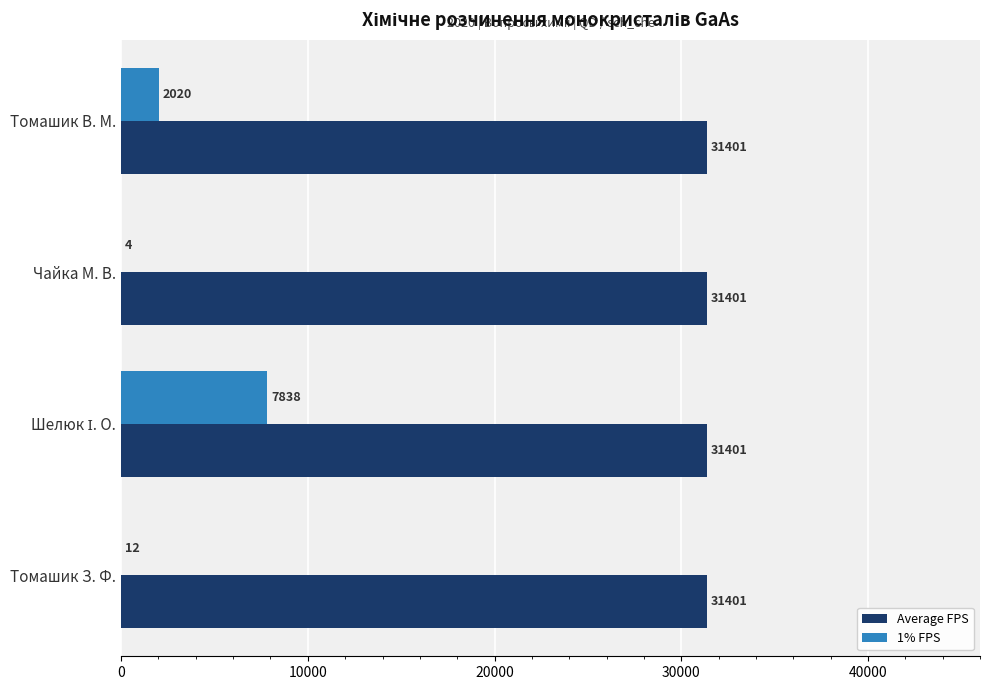

At which label is 1% FPS closest to 3921?

Томашик В. М.